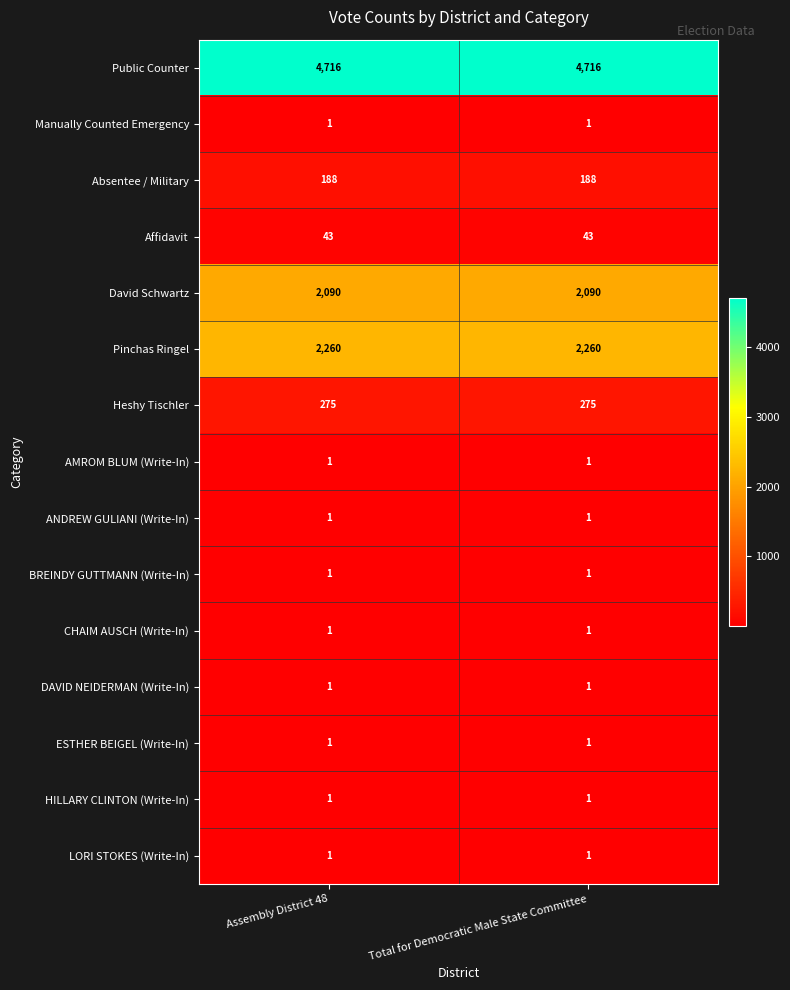

What is the approximate value of Absentee / Military at Assembly District 48?

188